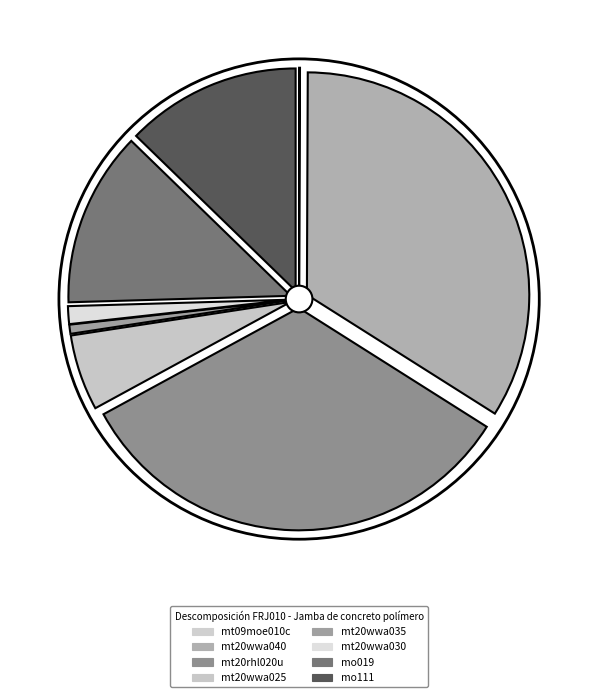

To the nearest percent, what is the difference between the largest and smallest slice percentages?

34%